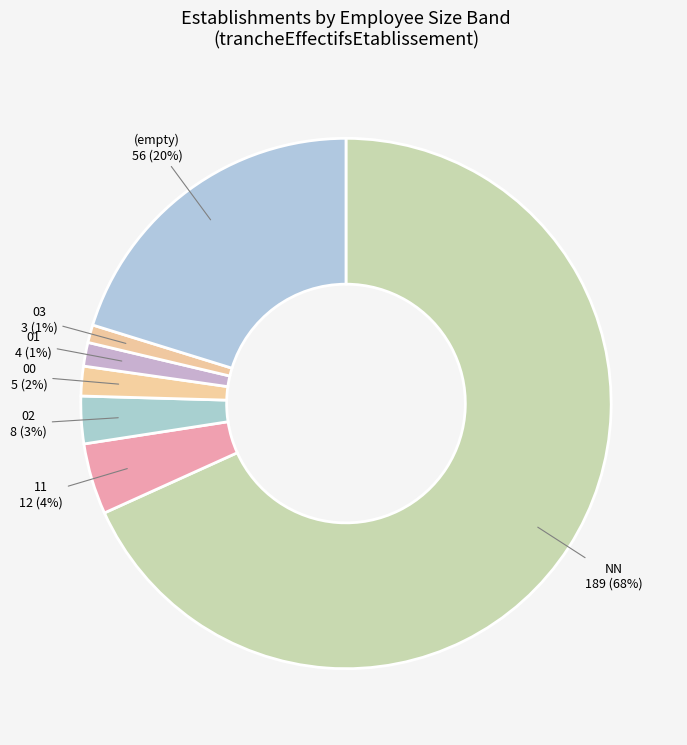

What percentage is the 02 slice, to the nearest percent?

3%